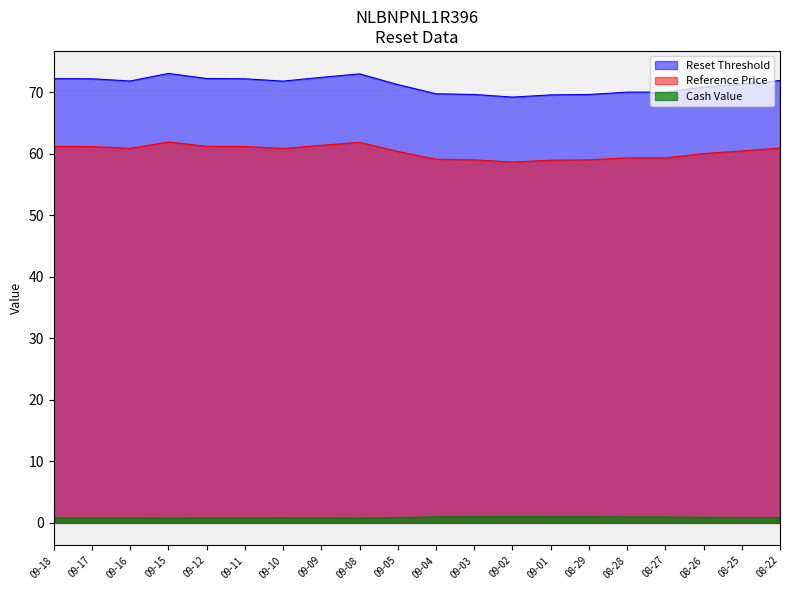

Is the value of Reference Price at 09-15 greater than the value of Cash Value at 09-11?

Yes